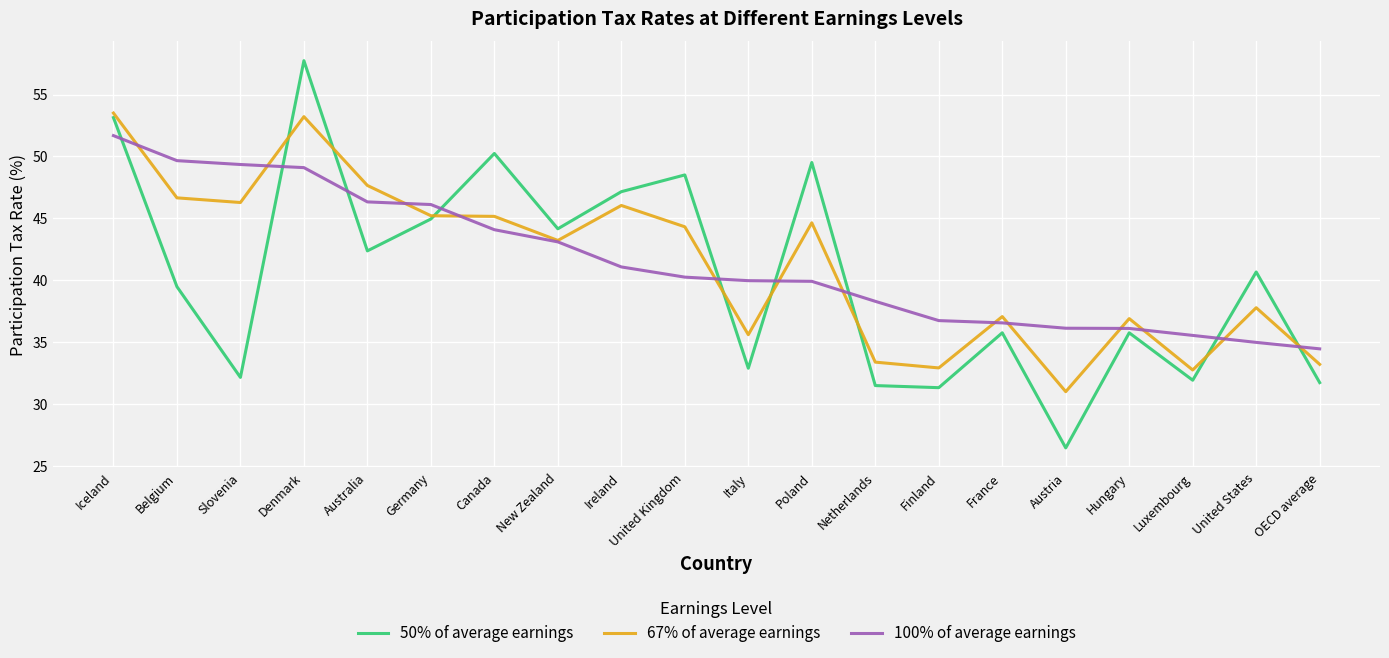

What is the sum of all 67% of average earnings values?

826.5